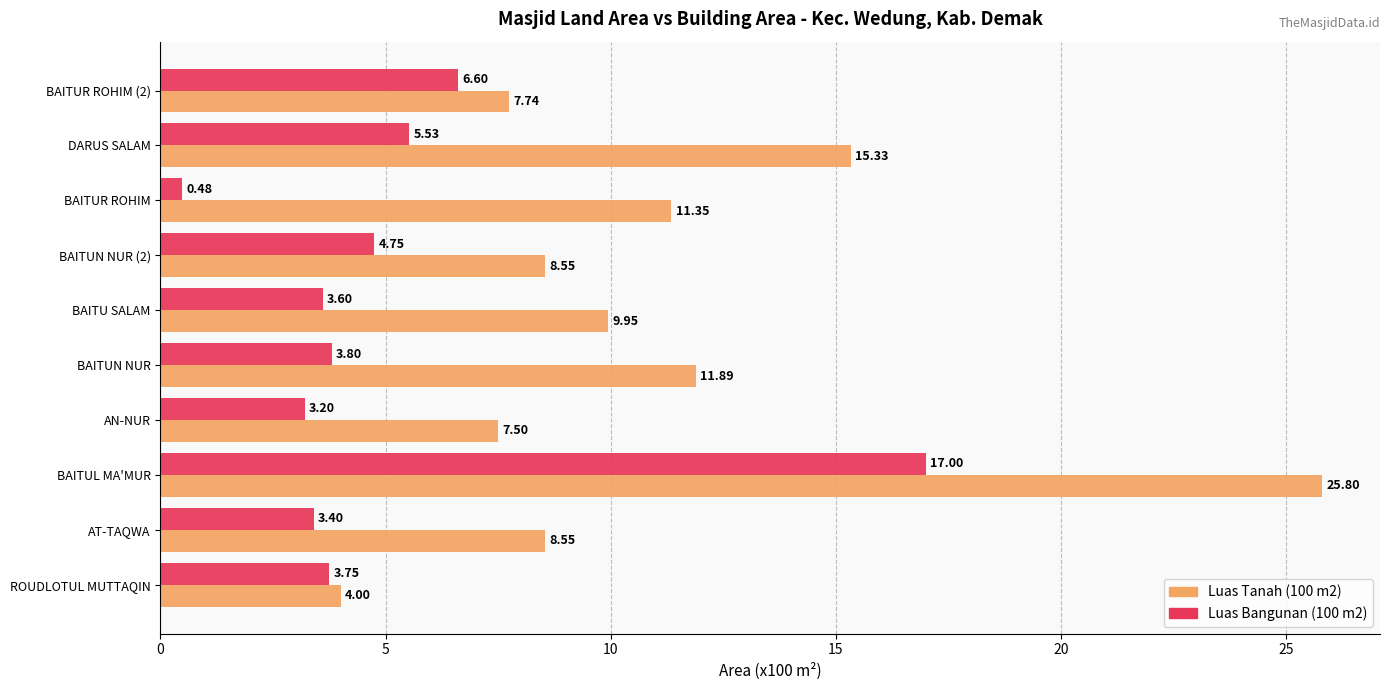

At how many categories does at least one series exceed 7?

9